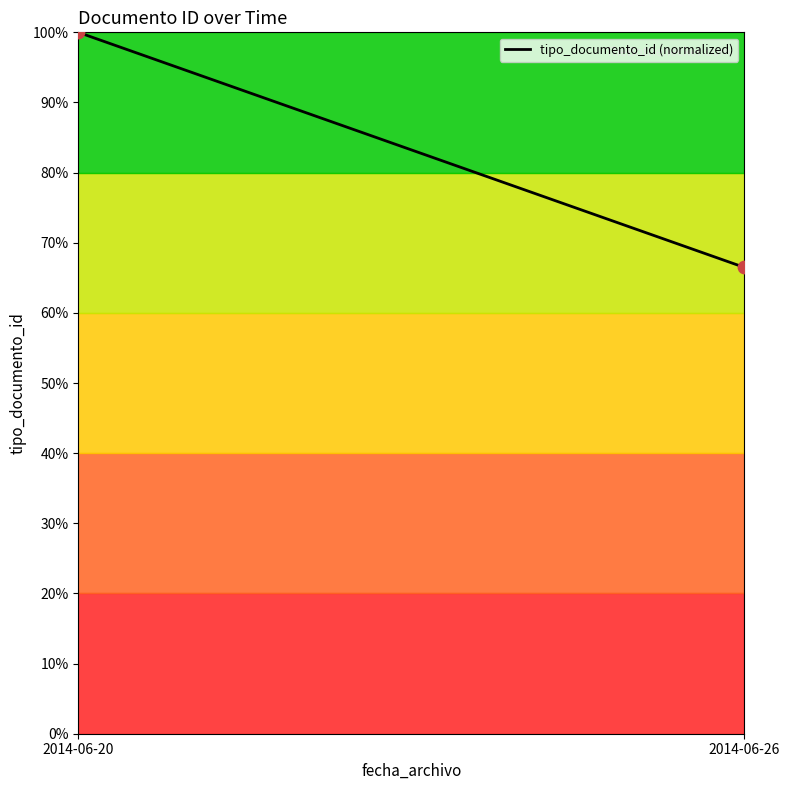

What is the average Y value?

83.2